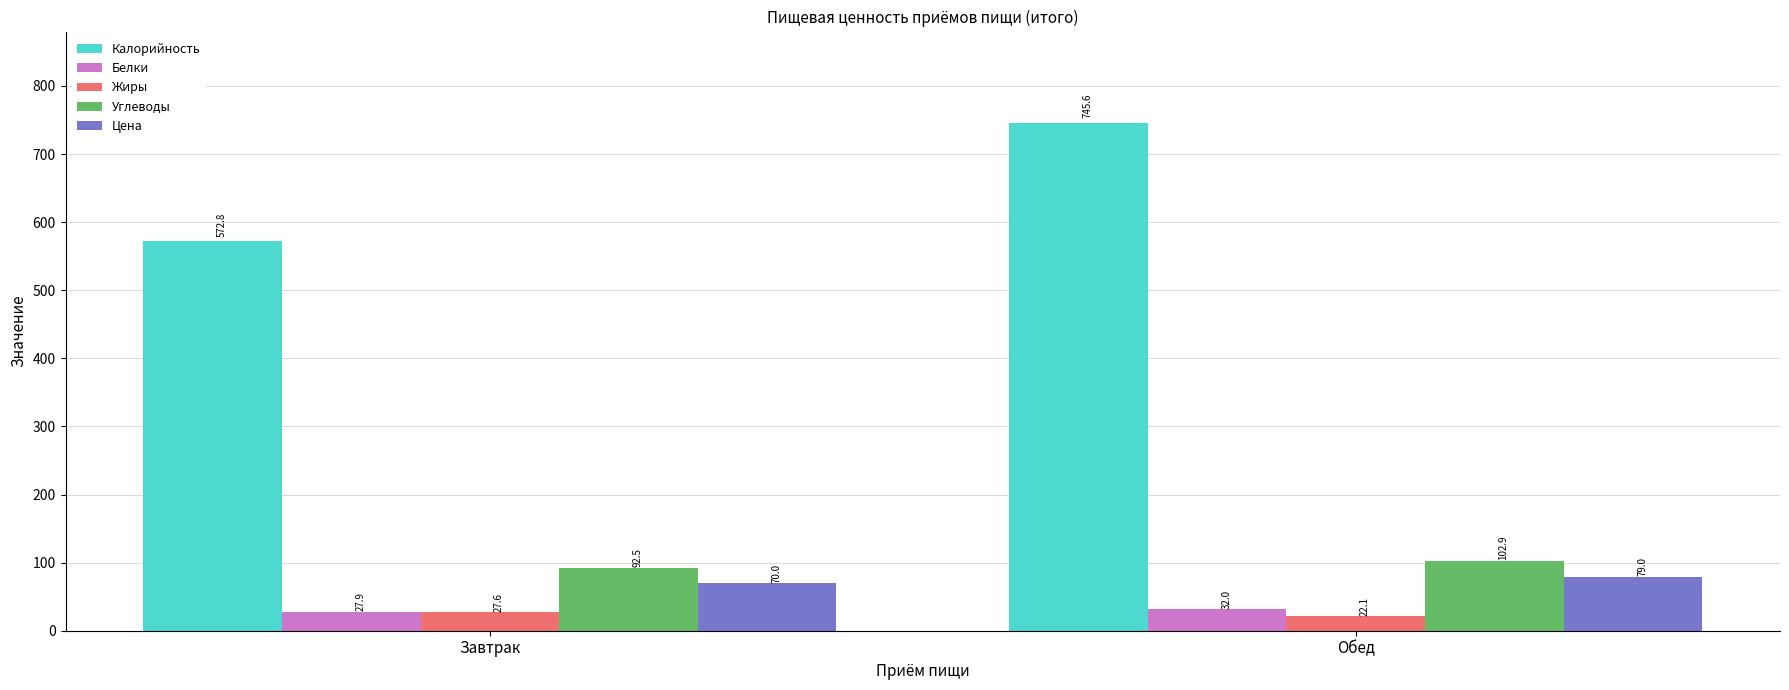

Which series has the largest range (max minus min)?

Калорийность